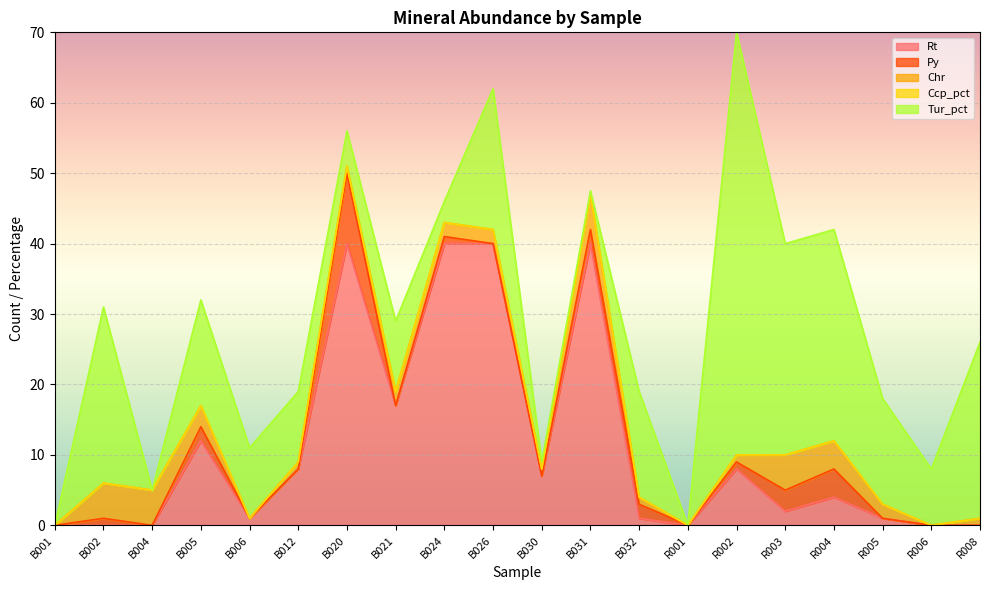

How many interior local valleys does the Chr series have?

4